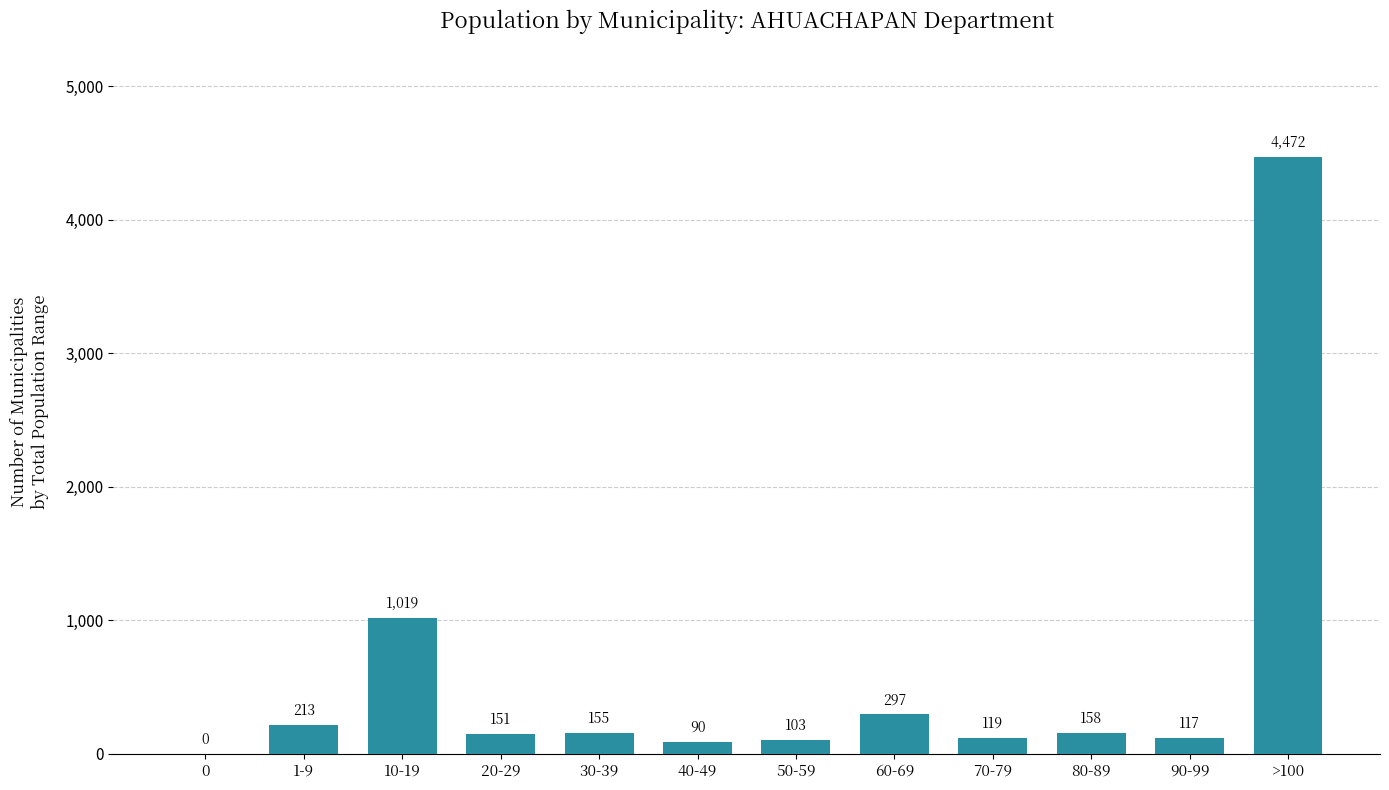

Reading left to right, extract all data points from this chart.

0=0	1-9=213	10-19=1019	20-29=151	30-39=155	40-49=90	50-59=103	60-69=297	70-79=119	80-89=158	90-99=117	>100=4472